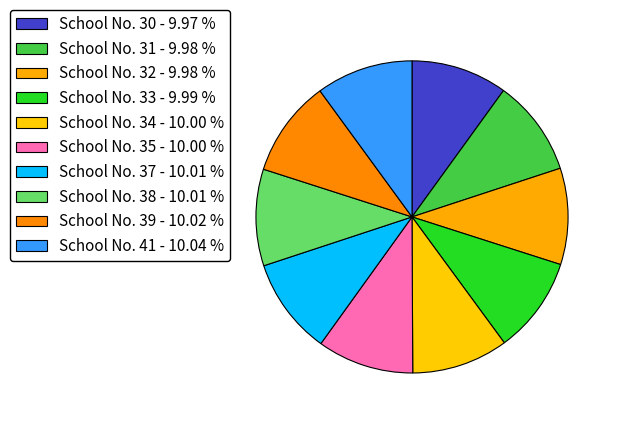

How many slices are in this pie chart?

10